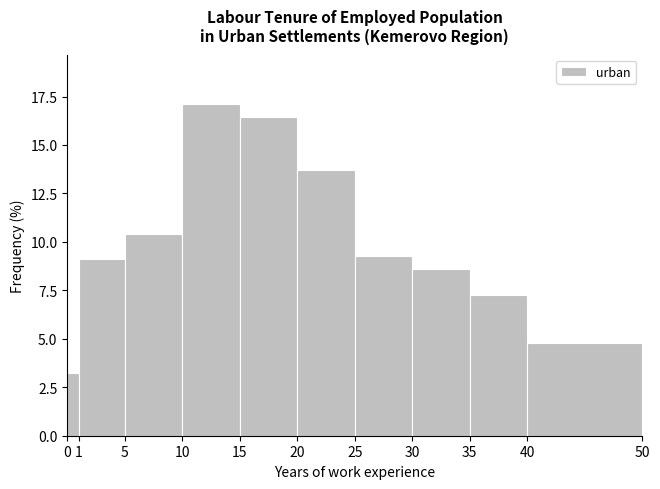

Reading left to right, transcribe this chart: for each bar, give the range it covers on the x-axis and its height. The values are not printed on the chart, so give them approximately, as read against the axis.

0 to 1: 3.0
1 to 5: 9.0
5 to 10: 10.5
10 to 15: 17.0
15 to 20: 16.5
20 to 25: 13.5
25 to 30: 9.5
30 to 35: 8.5
35 to 40: 7.5
40 to 50: 5.0